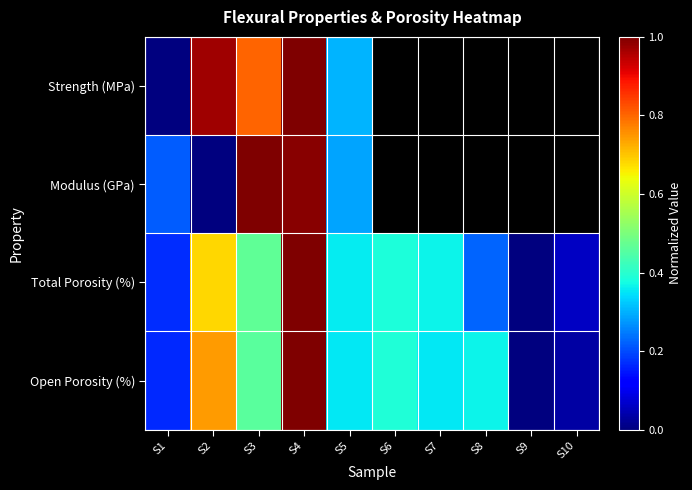

What is the average value of the Total Porosity (%) series?

0.4